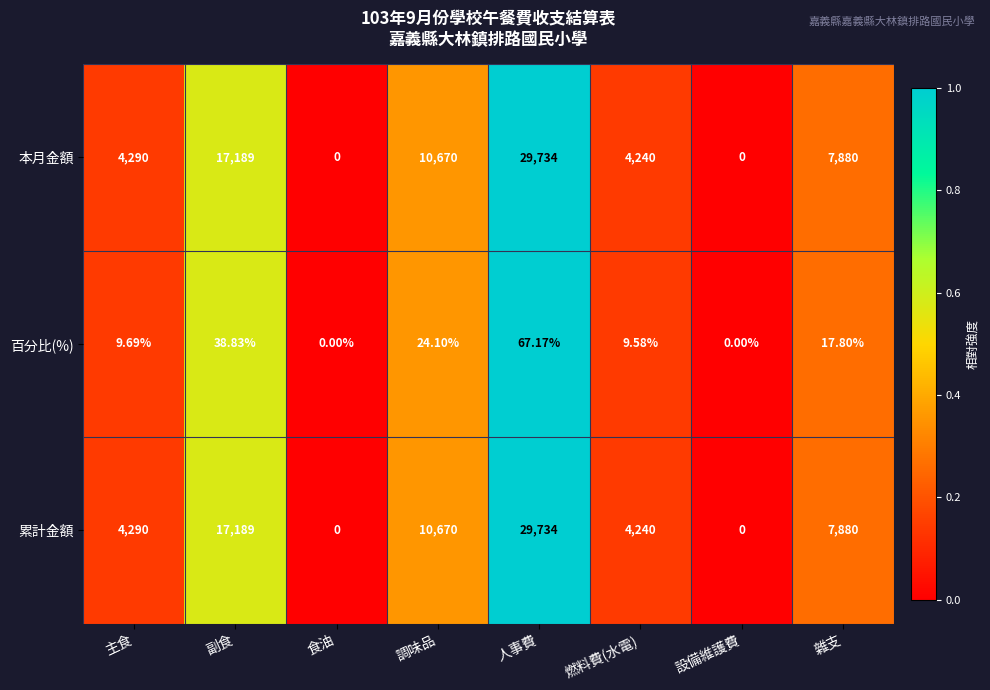

At which category does the chart reach its peak across all series?

人事費